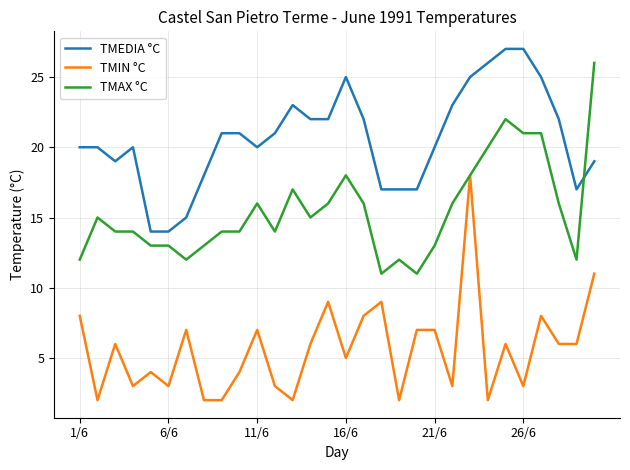

Rank the series by their average value, from lowest to highest.

TMIN °C, TMAX °C, TMEDIA °C